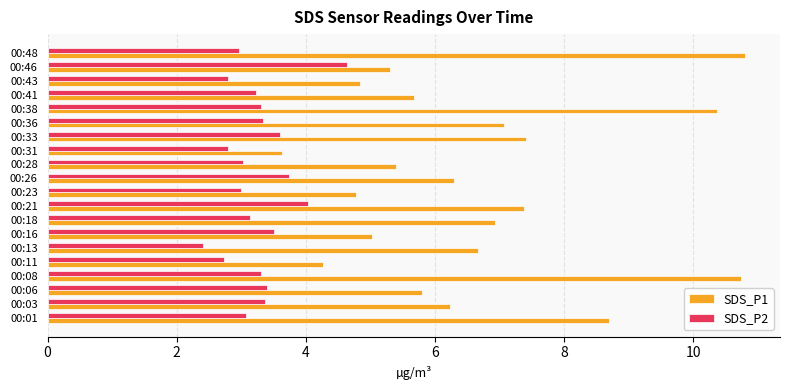

Which series has the widest spread of values?

SDS_P1